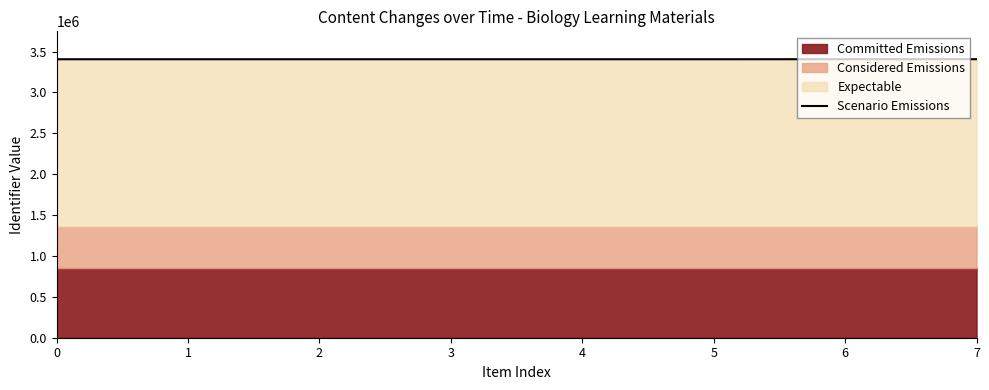

List the labels in order of value, smallest first.

0, 1, 2, 3, 4, 5, 6, 7